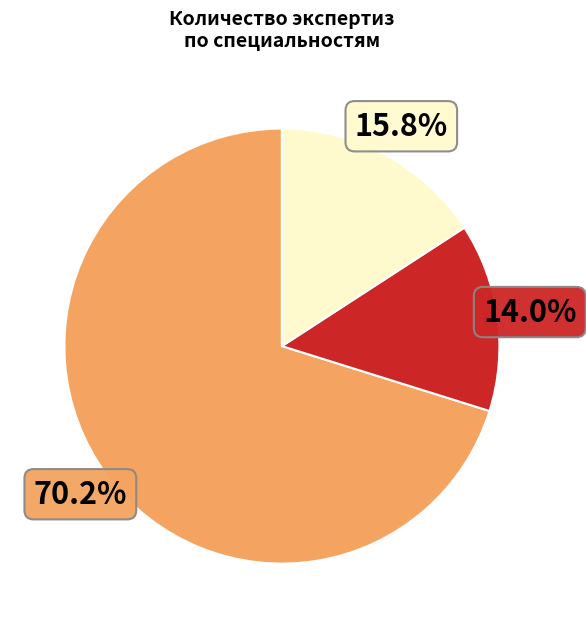

Does any single category account for the majority?

Yes